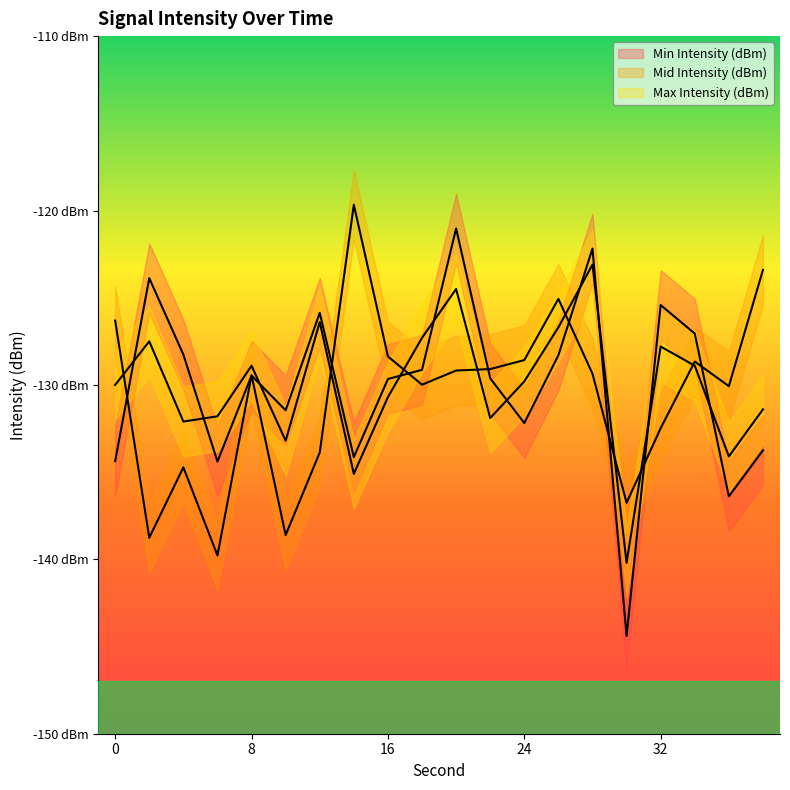

List the labels in order of Min Intensity (dBm) value, largest first.

20, 28, 2, 32, 12, 34, 4, 26, 18, 8, 22, 16, 10, 24, 38, 14, 0, 6, 36, 30